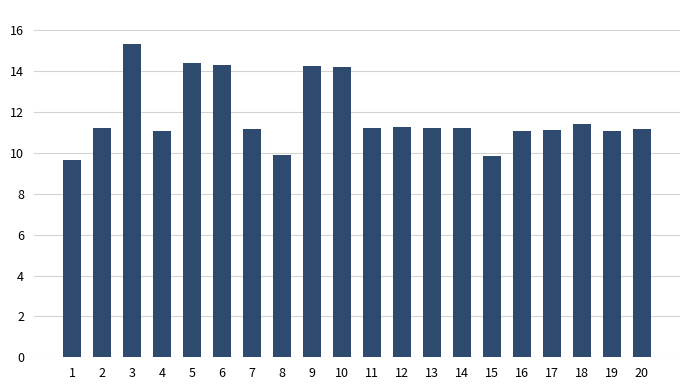

What is the difference between the maximum and minimum values?

5.7